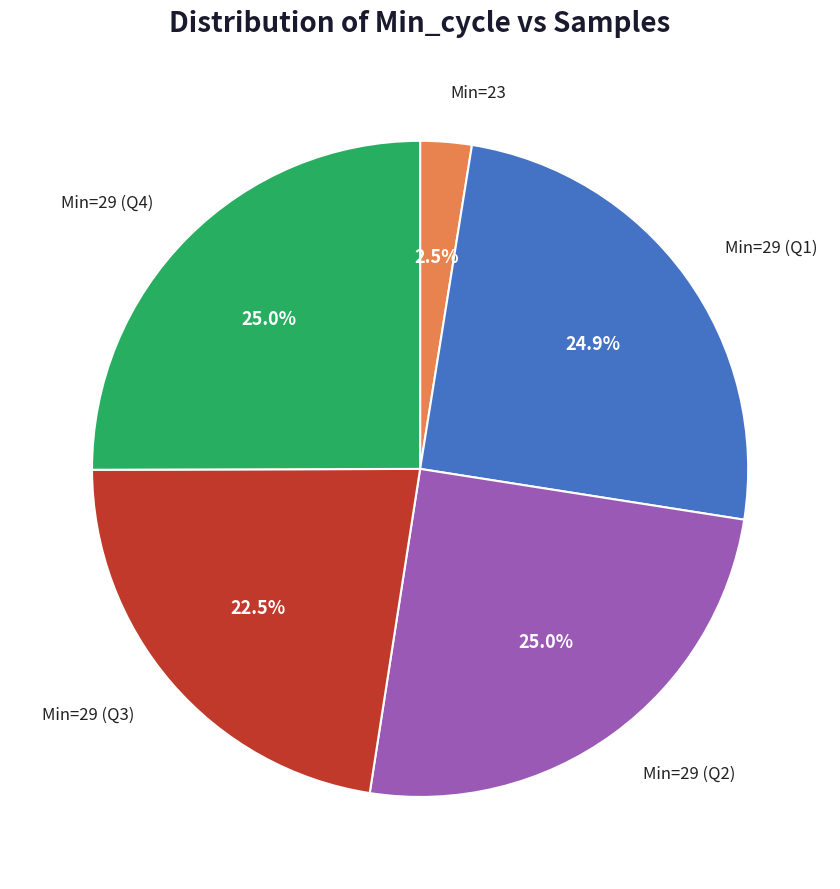

Does any single category account for the majority?

No